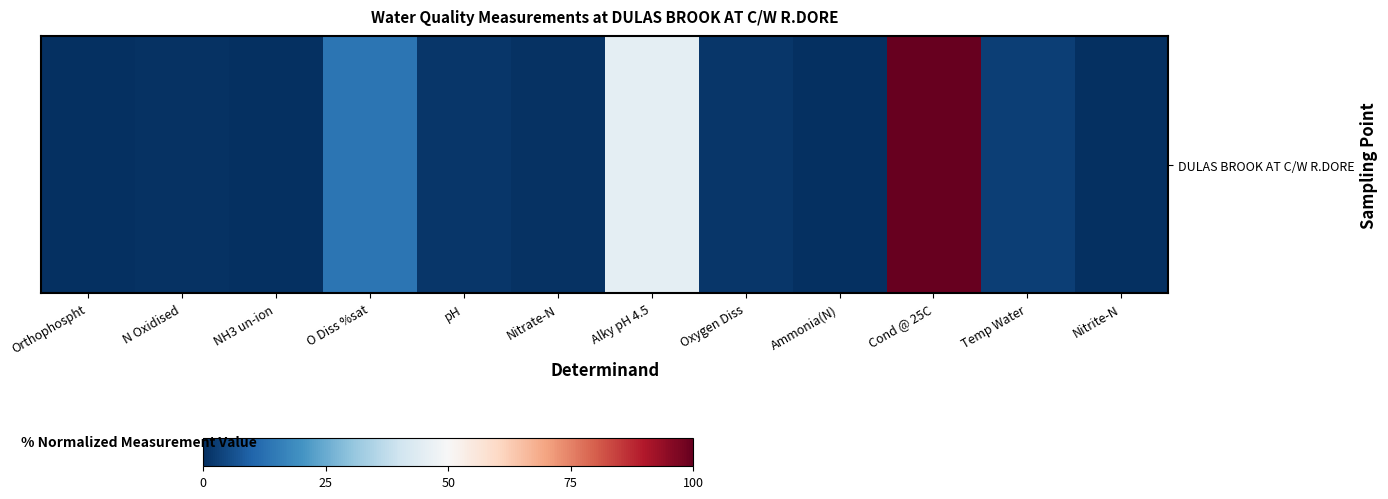

Rank the categories by value from highest to lowest.

Cond @ 25C, Alky pH 4.5, O Diss %sat, Temp Water, pH, Oxygen Diss, N Oxidised, Nitrate-N, Orthophospht, Ammonia(N), Nitrite-N, NH3 un-ion